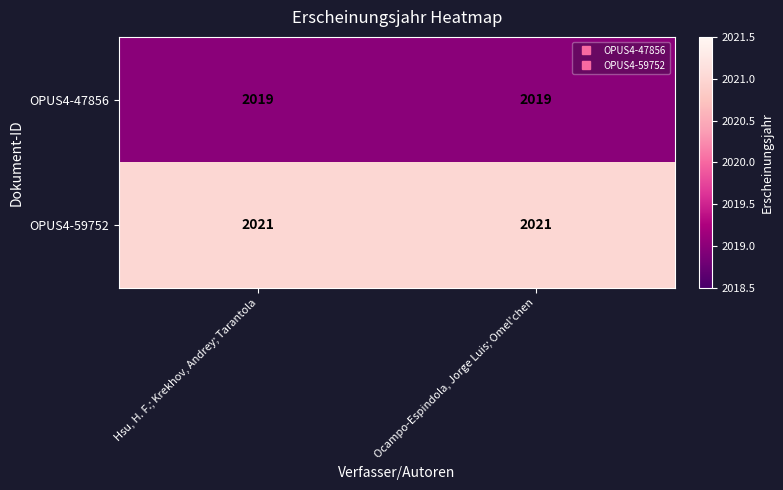

What is the approximate value of OPUS4-47856 at Hsu, H. F.; Krekhov, Andrey; Tarantola?

2019